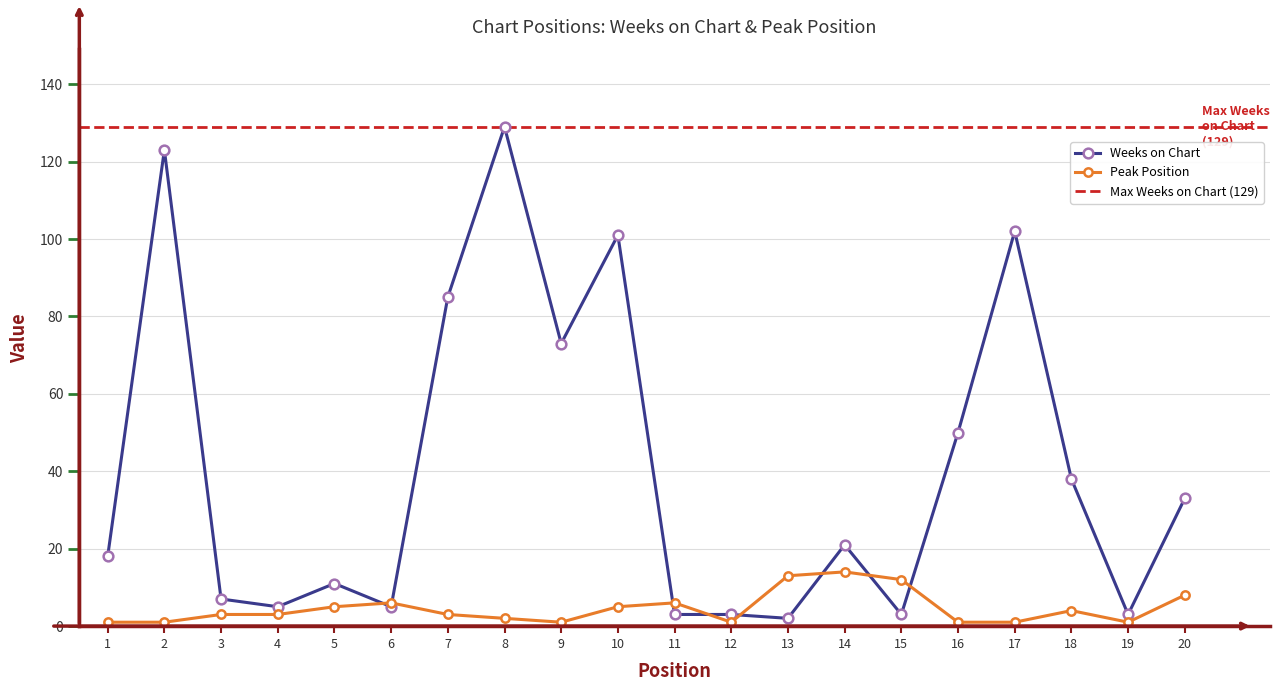

Which series has the largest total across all categories?

Weeks on Chart